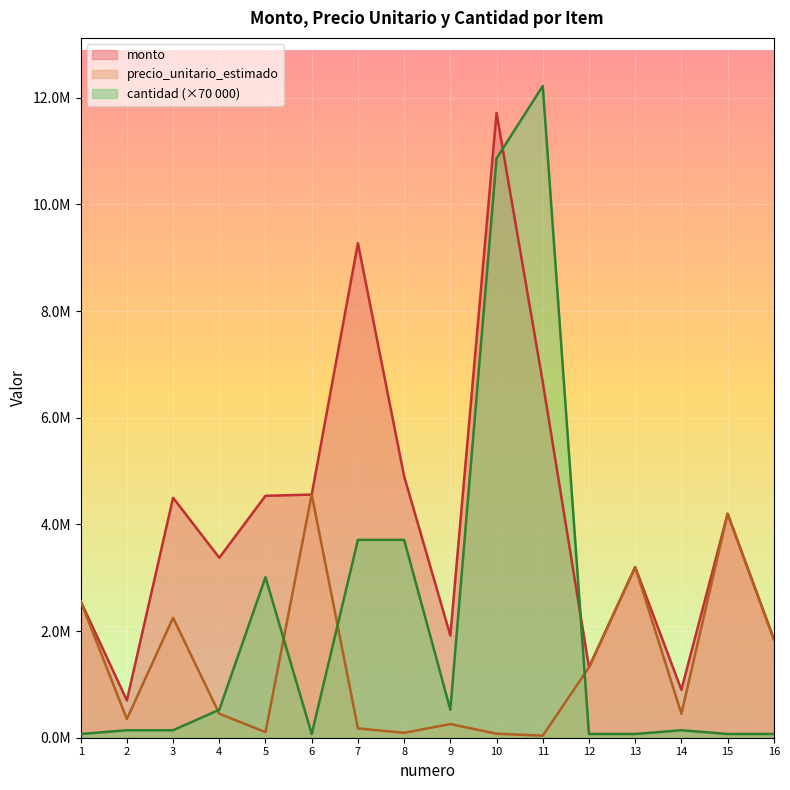

In cantidad, how many points are lower than both neighbors (excluding endpoints)?

2